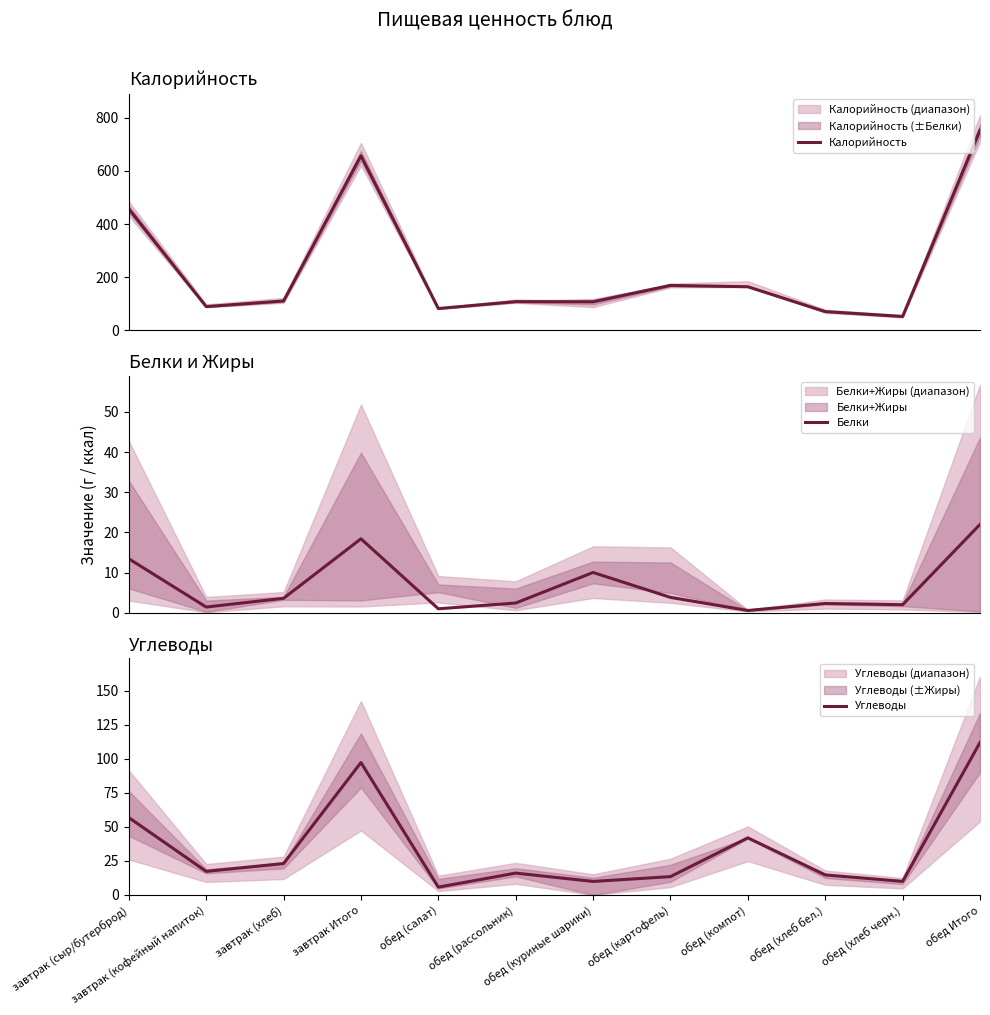

Reading right to left, extract all data points from this chart.

Калорийность: 753.0	52.2	70.5	164.0	169.0	107.2	108.0	82.0	656.6	110.5	89.3	456.9
Белки: 22.0	2.0	2.3	0.5	3.8	10.0	2.4	1.0	18.4	3.6	1.4	13.4
Углеводы: 112.1	10.0	14.8	42.0	13.5	10.0	16.1	5.8	97.4	23.1	17.4	56.9